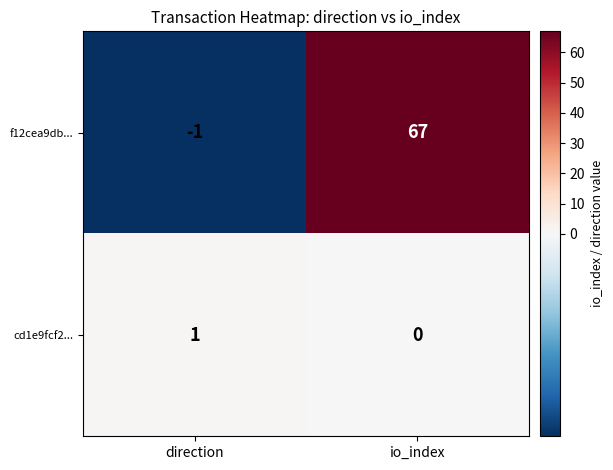

What is the greatest value displayed?

67